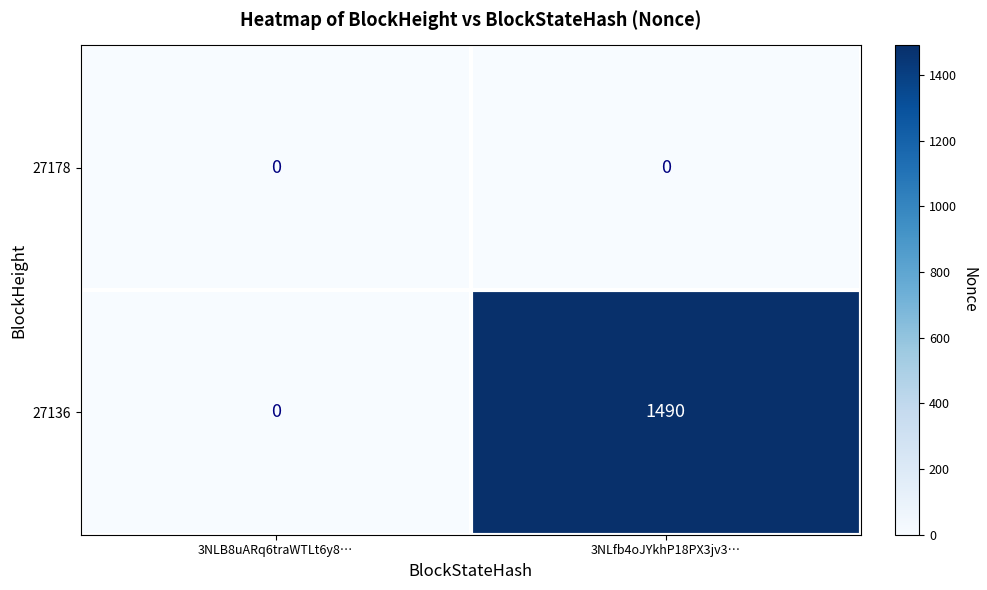

How many categories are shown in the chart?

2